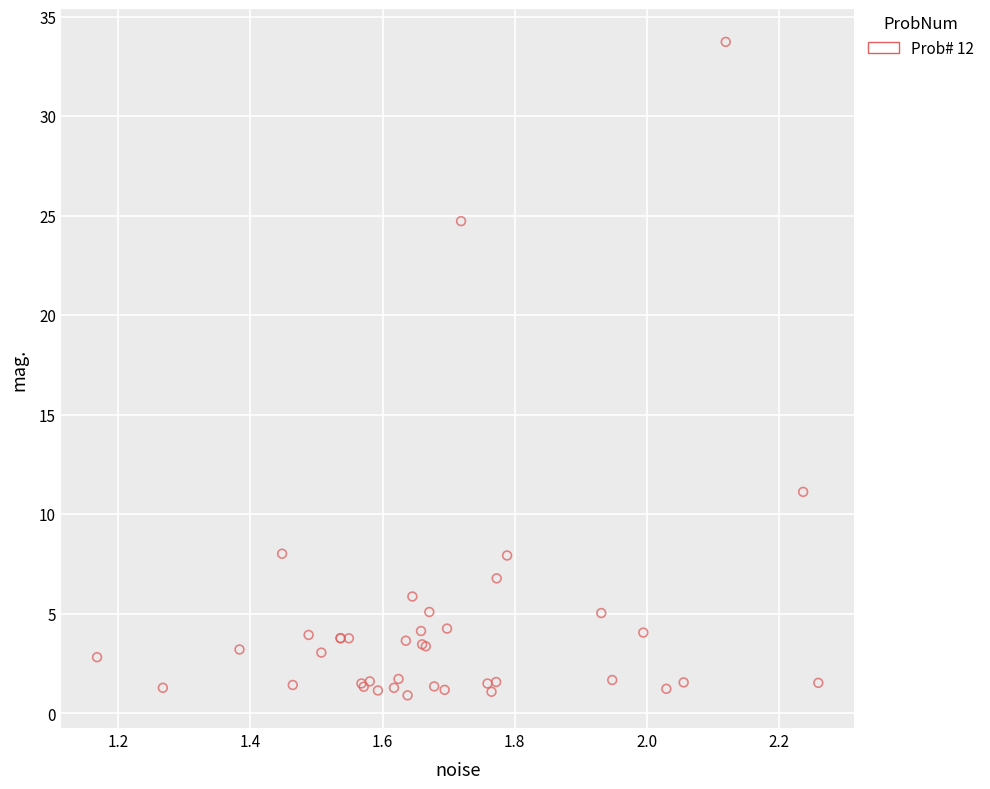

What Y value in the scatter plot is closest to 17?

11.1